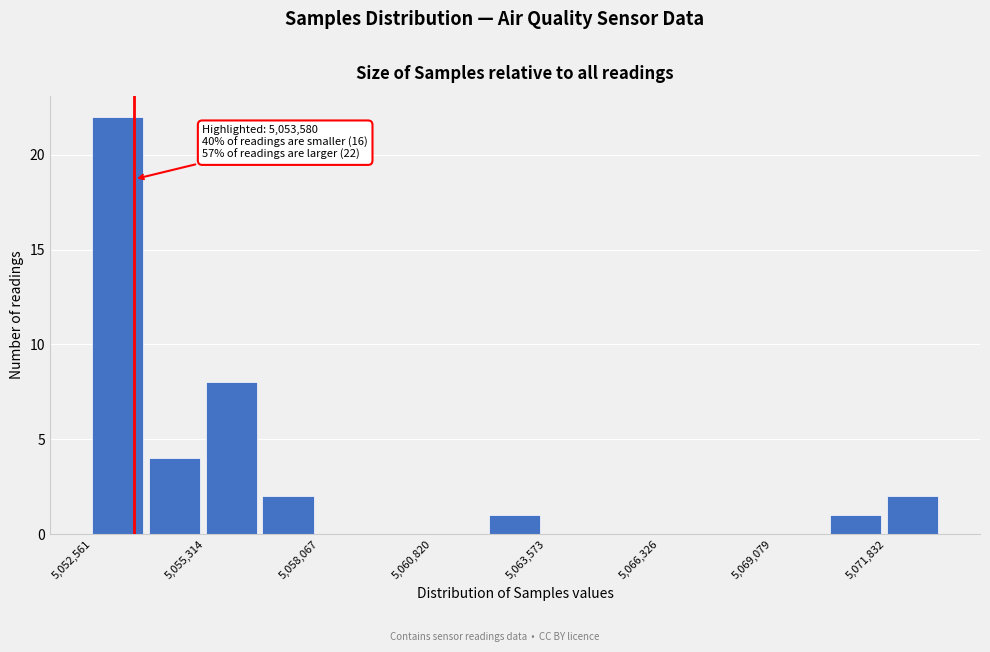

Around what value on the x-axis is the tallest bar? Give the approximate position of its centre, as read against the axis.

5053000